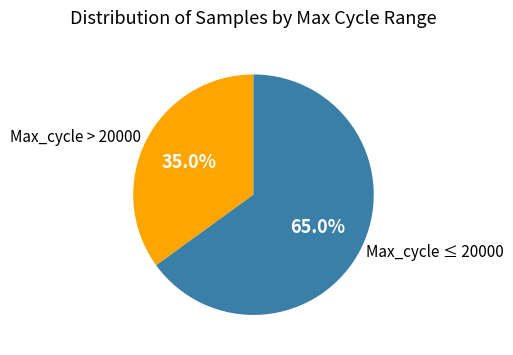

Rank the categories by value from lowest to highest.

Max_cycle > 20000, Max_cycle ≤ 20000